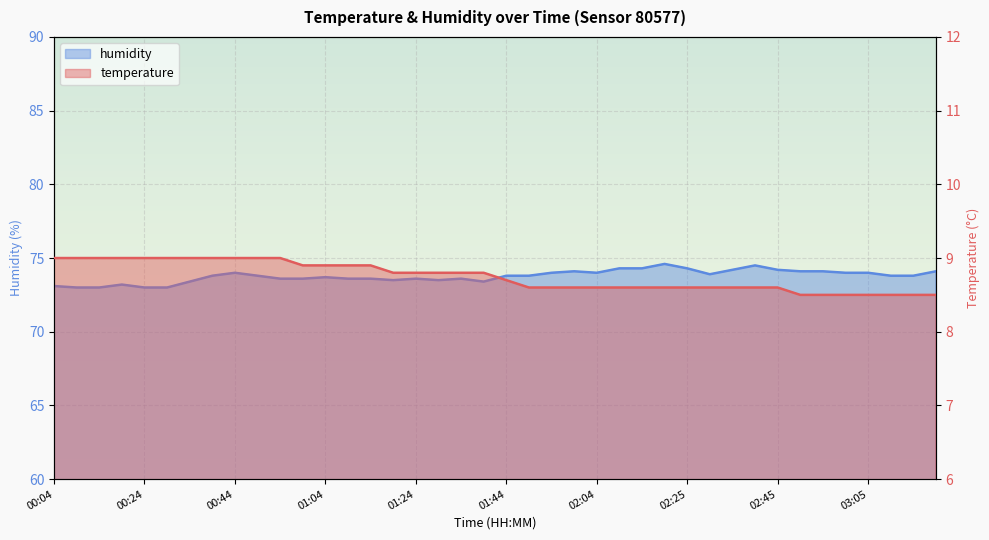

Reading left to right, what are all the values shown in this chart?

temperature: 00:04=9.0	00:09=9.0	00:14=9.0	00:19=9.0	00:24=9.0	00:29=9.0	00:34=9.0	00:39=9.0	00:44=9.0	00:49=9.0	00:54=9.0	00:59=8.9	01:04=8.9	01:09=8.9	01:14=8.9	01:19=8.8	01:24=8.8	01:29=8.8	01:34=8.8	01:39=8.8	01:44=8.7	01:49=8.6	01:54=8.6	01:59=8.6	02:04=8.6	02:10=8.6	02:15=8.6	02:20=8.6	02:25=8.6	02:30=8.6	02:35=8.6	02:40=8.6	02:45=8.6	02:50=8.5	02:55=8.5	03:00=8.5	03:05=8.5	03:10=8.5	03:21=8.5	03:26=8.5
humidity: 00:04=73.1	00:09=73.0	00:14=73.0	00:19=73.2	00:24=73.0	00:29=73.0	00:34=73.4	00:39=73.8	00:44=74.0	00:49=73.8	00:54=73.6	00:59=73.6	01:04=73.7	01:09=73.6	01:14=73.6	01:19=73.5	01:24=73.6	01:29=73.5	01:34=73.6	01:39=73.4	01:44=73.8	01:49=73.8	01:54=74.0	01:59=74.1	02:04=74.0	02:10=74.3	02:15=74.3	02:20=74.6	02:25=74.3	02:30=73.9	02:35=74.2	02:40=74.5	02:45=74.2	02:50=74.1	02:55=74.1	03:00=74.0	03:05=74.0	03:10=73.8	03:21=73.8	03:26=74.1